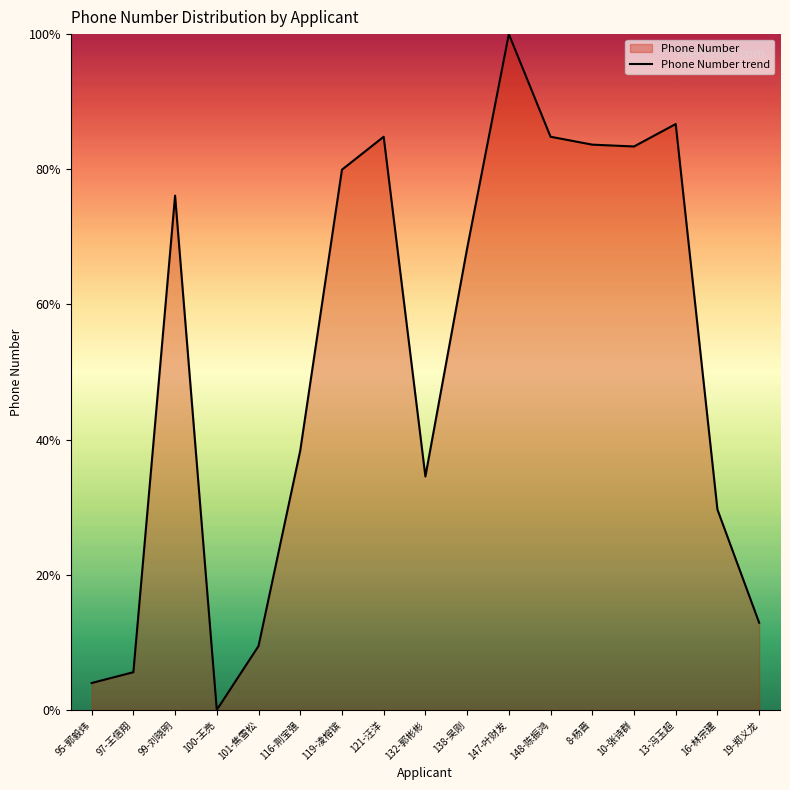

Reading left to right, list all the values displayed in this chart.

4.0	5.6	76.1	0.0	9.5	38.4	79.9	84.8	34.5	68.3	100.0	84.8	83.6	83.4	86.7	29.7	12.9